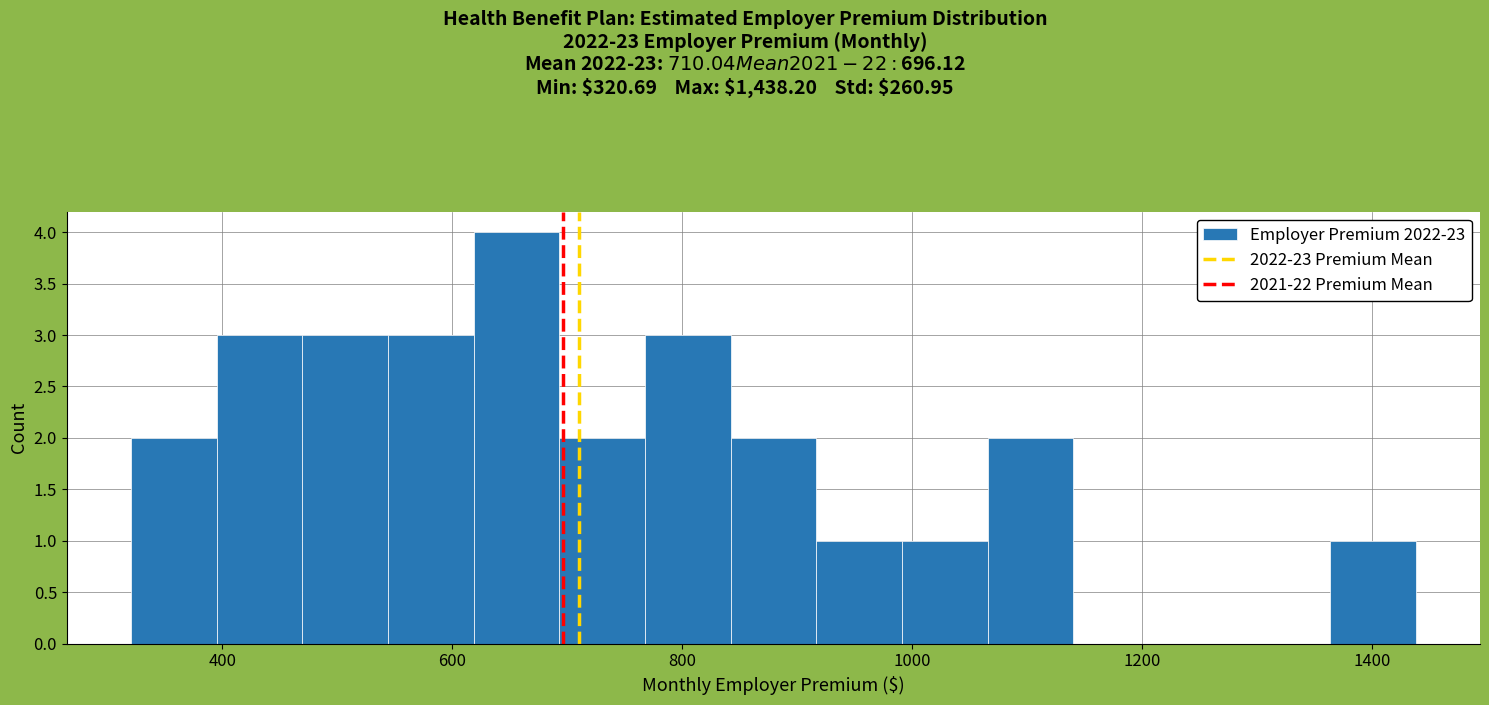

Around what value on the x-axis is the tallest bar? Give the approximate position of its centre, as read against the axis.

660